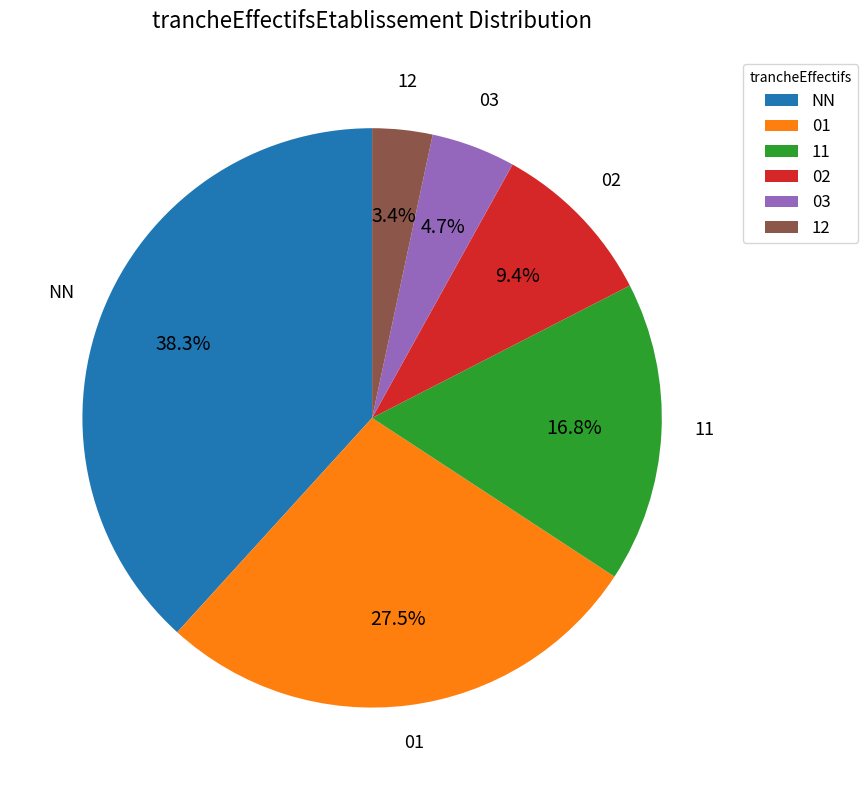

Does 12 represent more than half of the total?

No